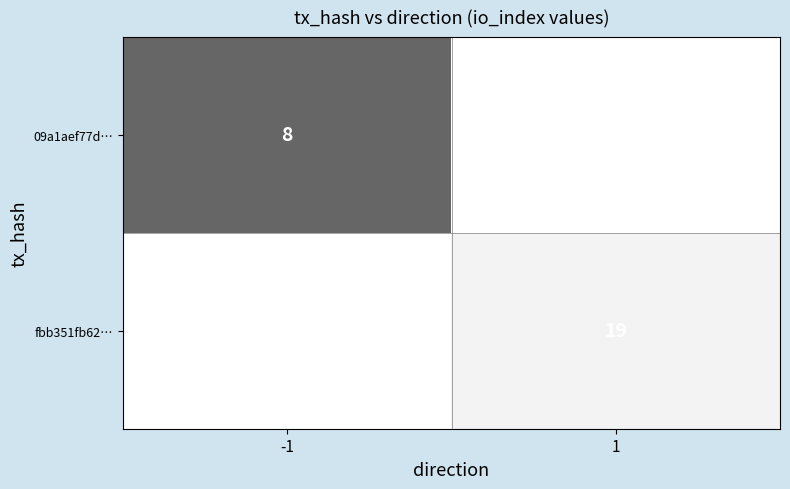

Is the value of fbb351fb62… at 1 greater than the value of 09a1aef77d… at -1?

Yes